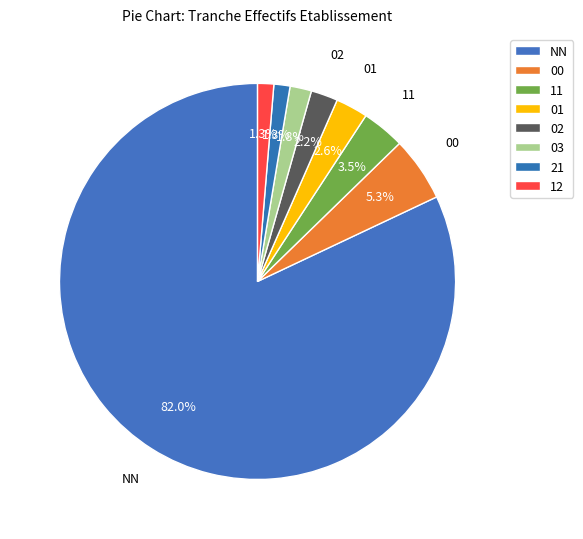

To the nearest percent, what is the combined percentage of 03 and 00?

7%